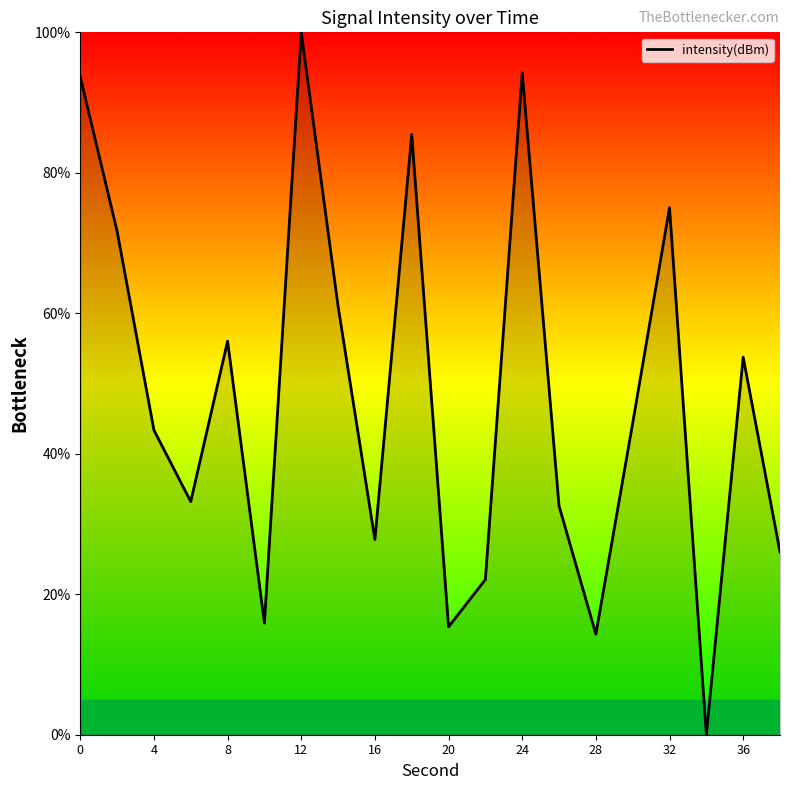

Reading right to left, transcribe all the data shown in this chart.

26.0	53.8	0.0	75.0	44.4	14.3	32.6	94.2	22.1	15.4	85.5	27.8	61.0	100.0	15.9	56.0	33.2	43.4	71.7	93.7